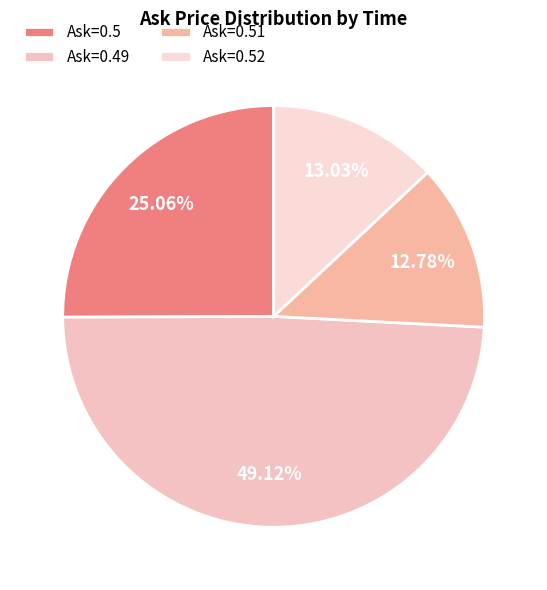

To the nearest percent, what is the average slice percentage?

25%